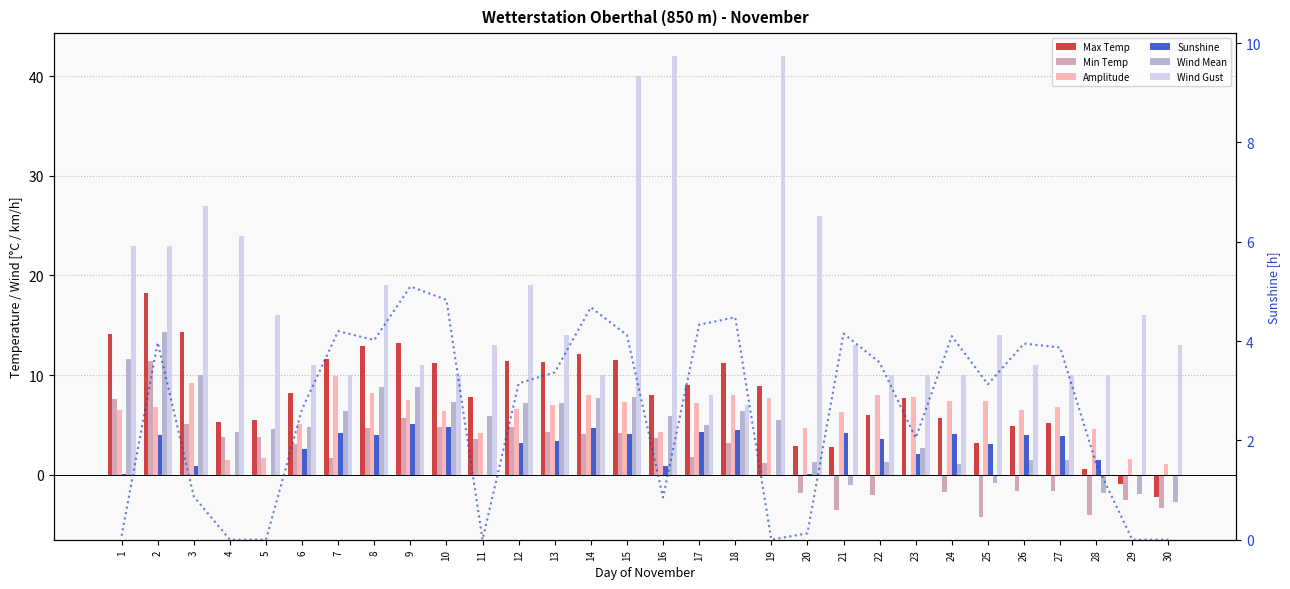

What is the difference between the maximum and minimum values in the Wind Gust series?

35.0